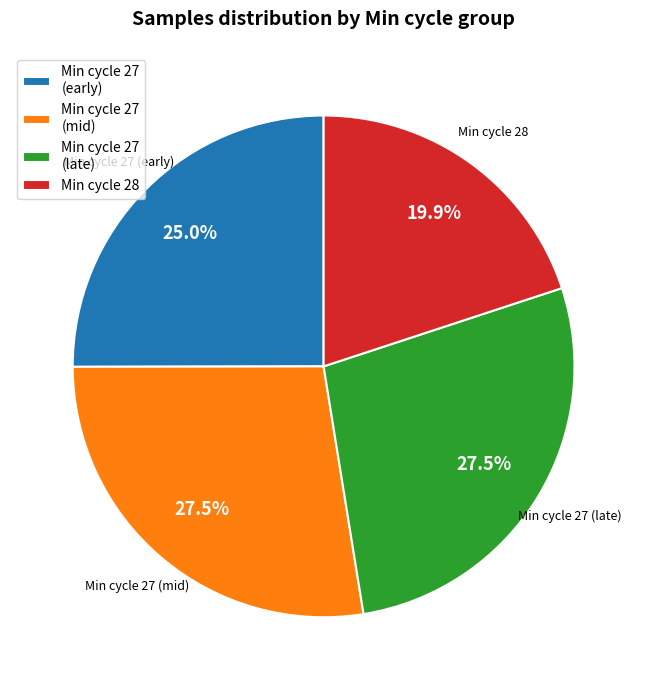

Is there a majority slice in this chart?

No